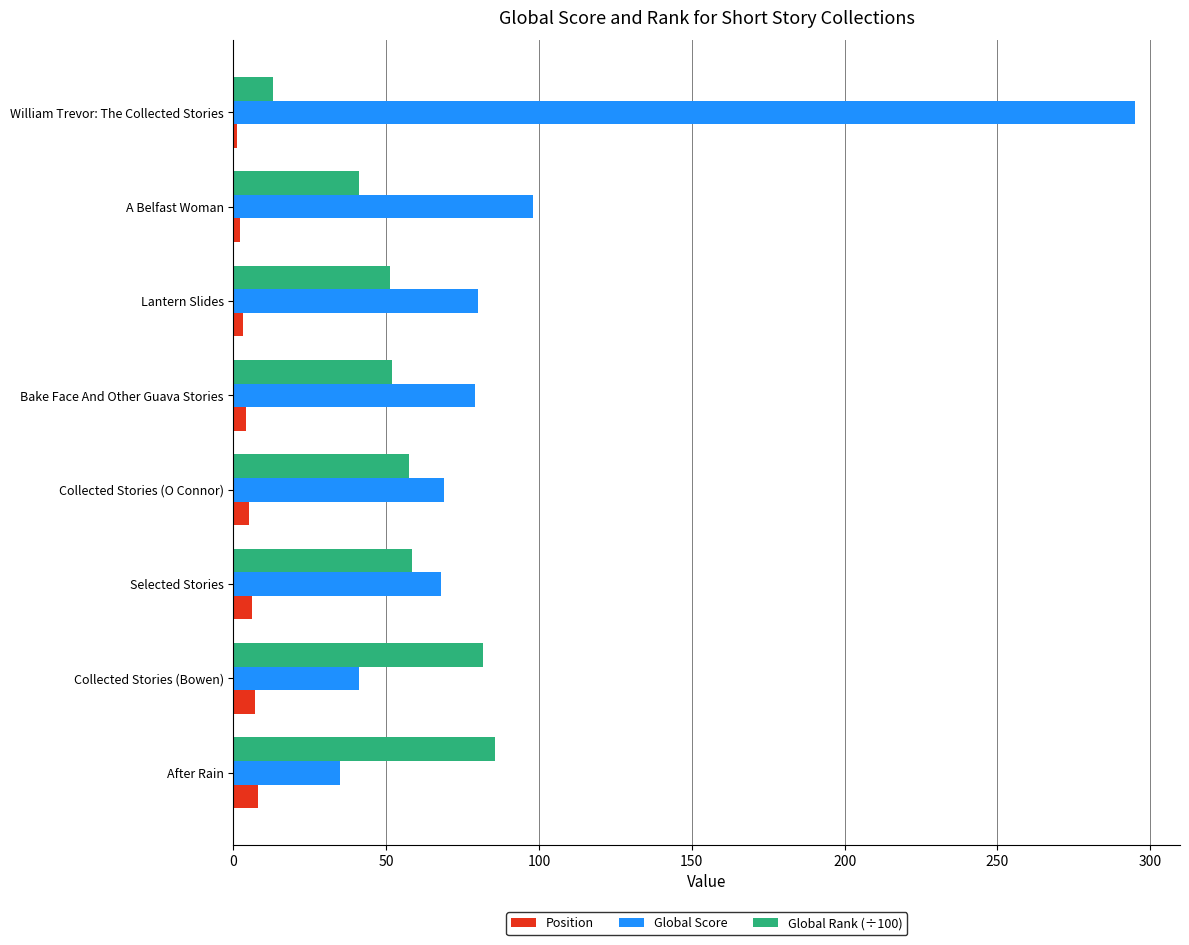

List the series in order of their overall mean, highest first.

Global Score, Global Rank (÷100), Position